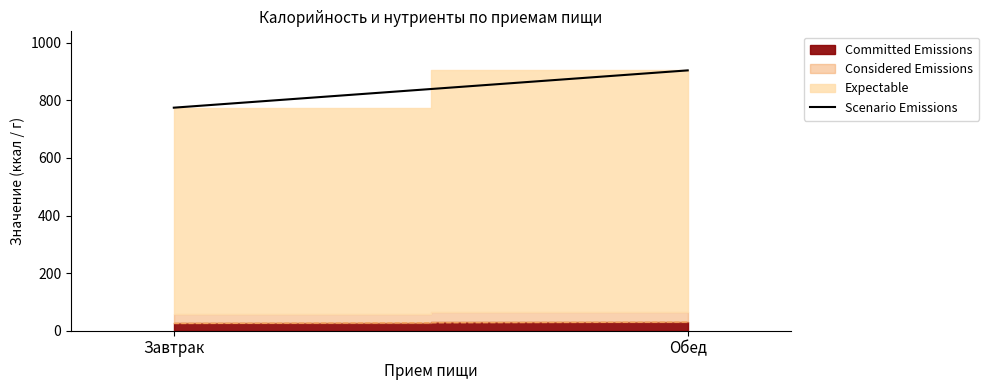

Reading left to right, list all the values displayed in this chart.

774.7	904.2